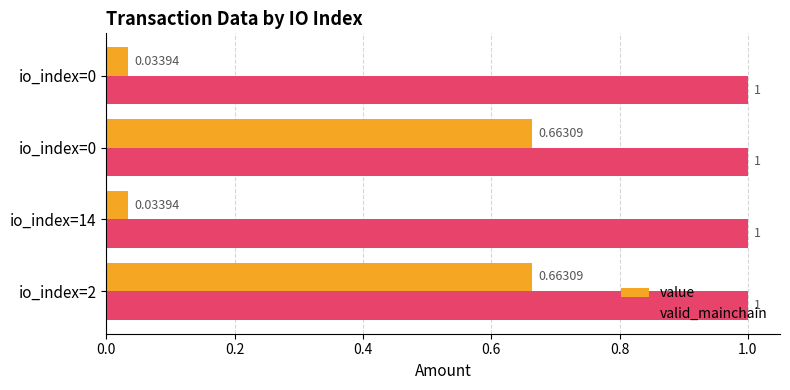

How many categories are shown in the chart?

4